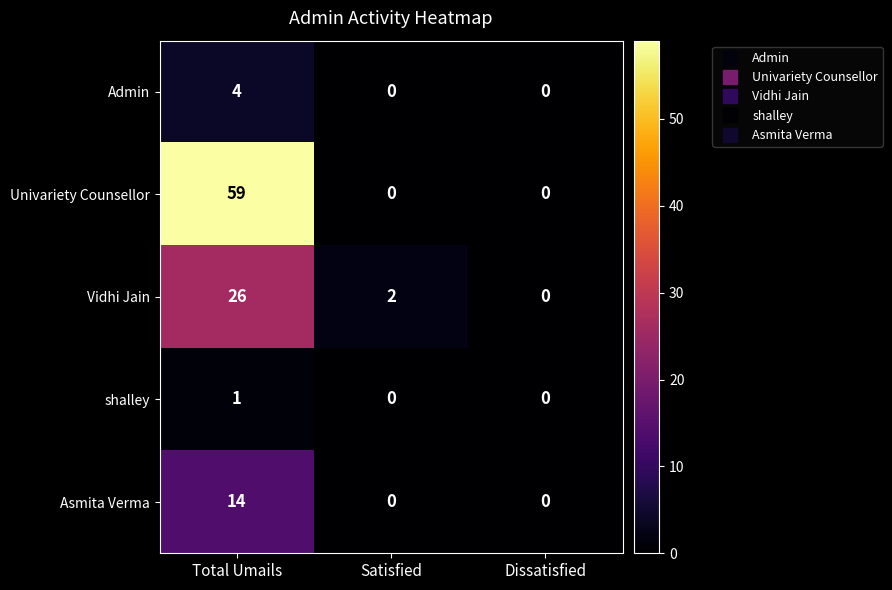

Is it true that Univariety Counsellor equals 14 at Total Umails?

False